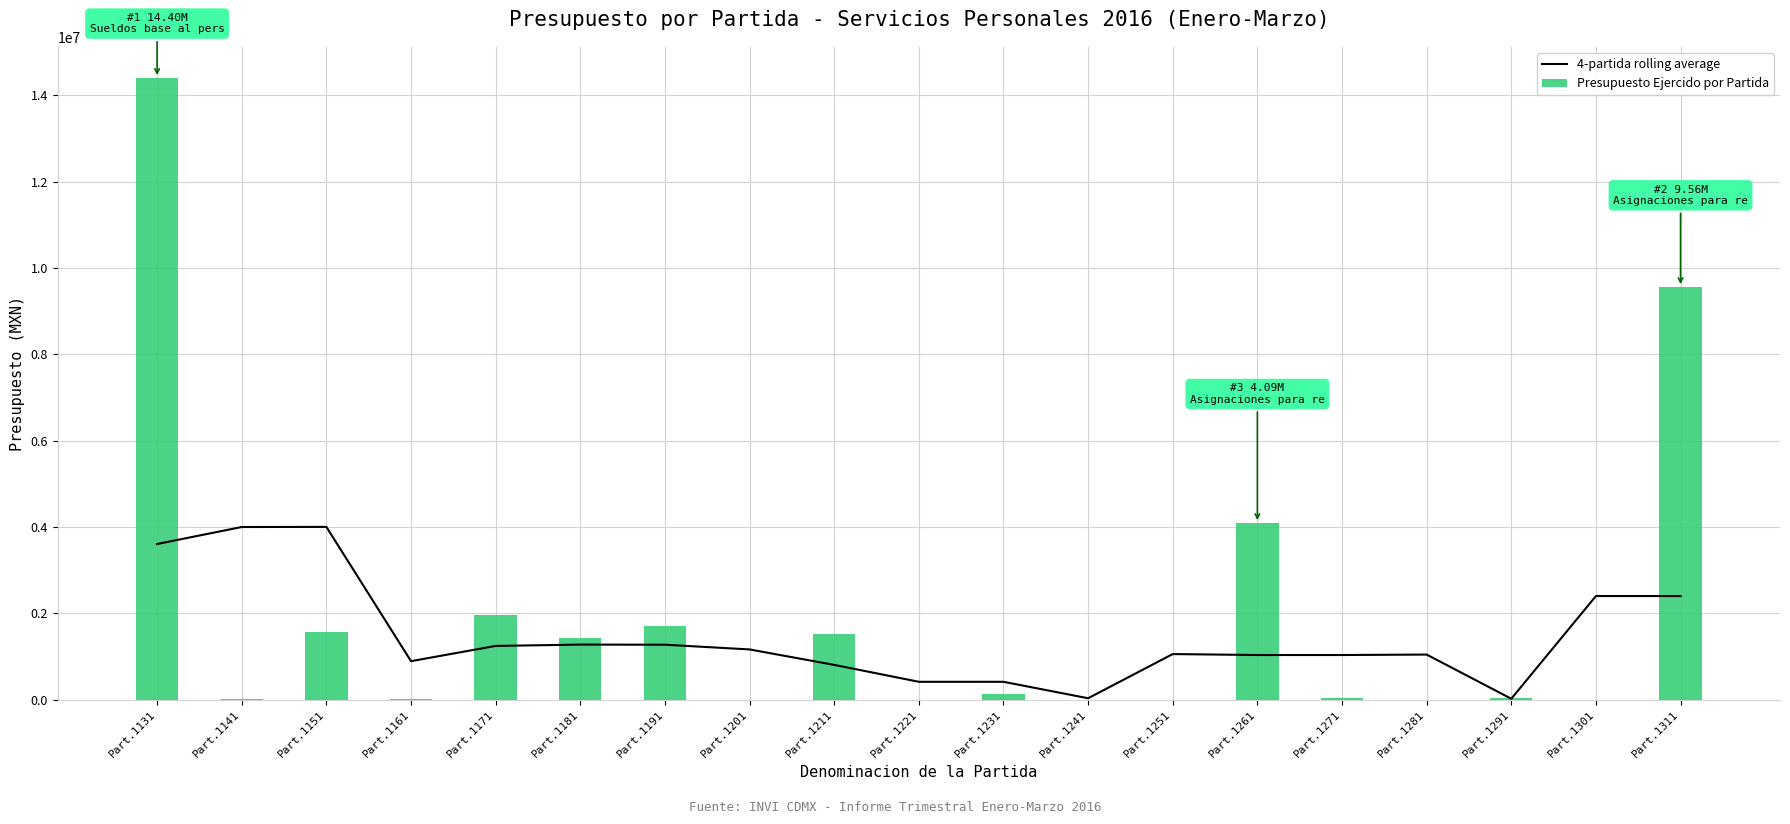

Does the chart contain any negative values?

No